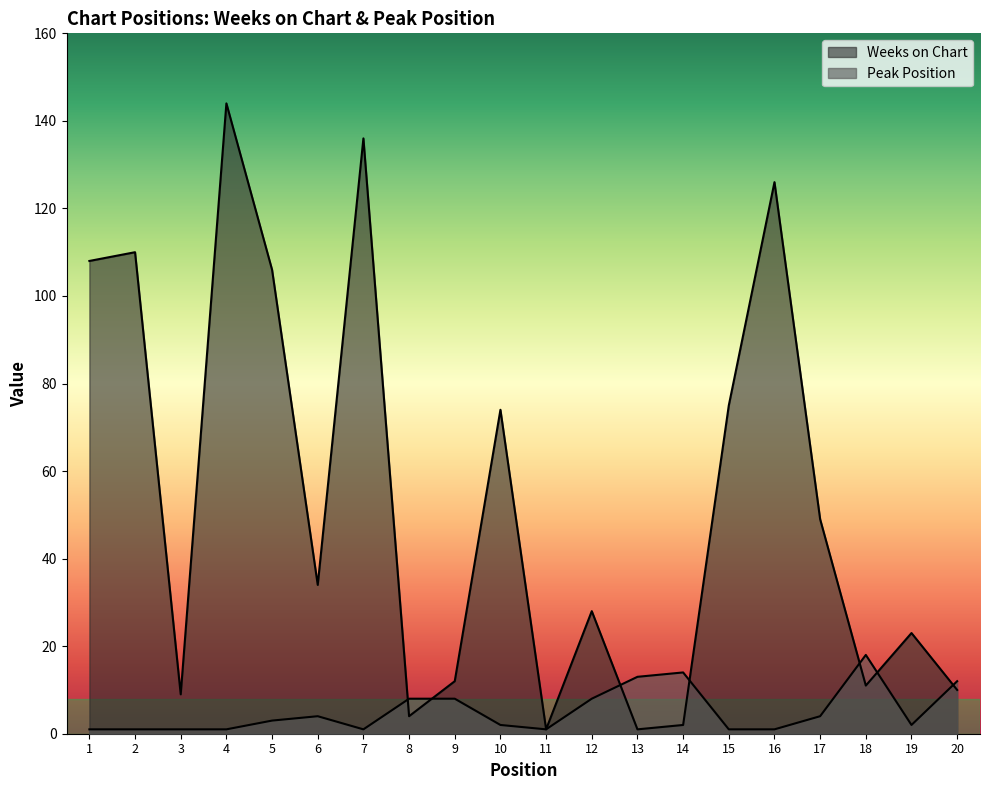

Reading left to right, extract all data points from this chart.

Weeks on Chart: 1=108	2=110	3=9	4=144	5=106	6=34	7=136	8=4	9=12	10=74	11=1	12=28	13=1	14=2	15=75	16=126	17=49	18=11	19=23	20=10
Peak Position: 1=1	2=1	3=1	4=1	5=3	6=4	7=1	8=8	9=8	10=2	11=1	12=8	13=13	14=14	15=1	16=1	17=4	18=18	19=2	20=12